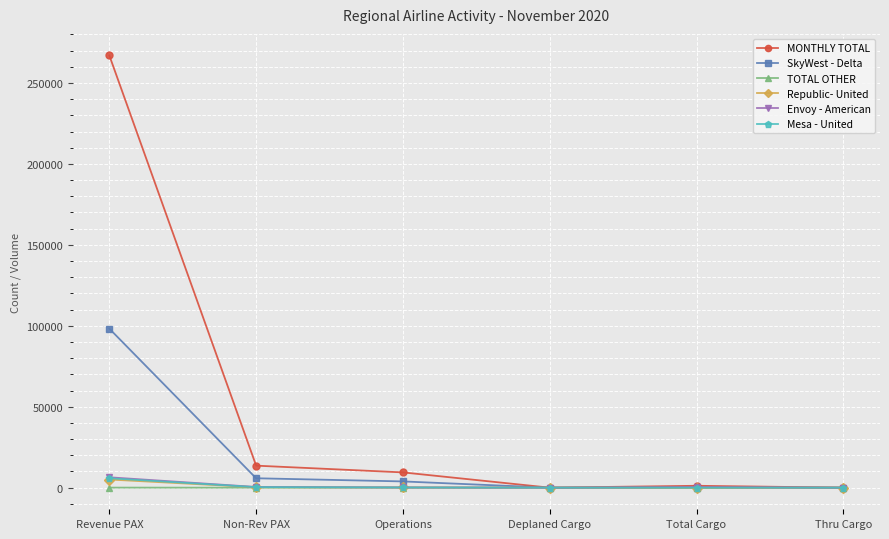

Which label corresponds to the largest value in the chart?

Revenue PAX